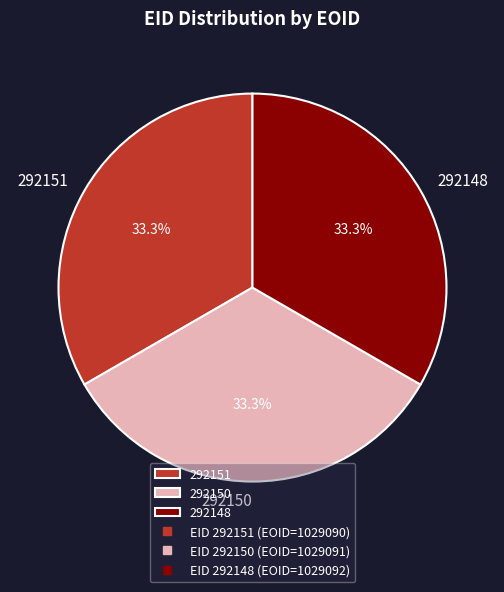

The 292151 slice represents 33% of the pie. True or false?

True